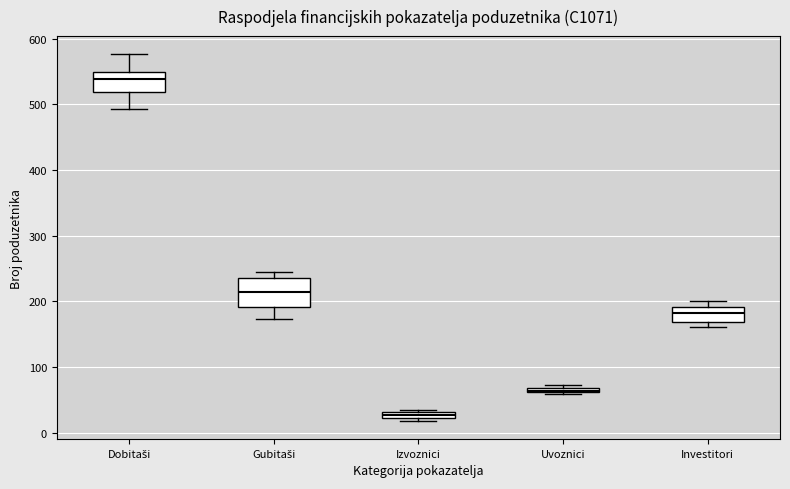

Which box is the tallest, from its lower edge to its upper edge?

Gubitaši